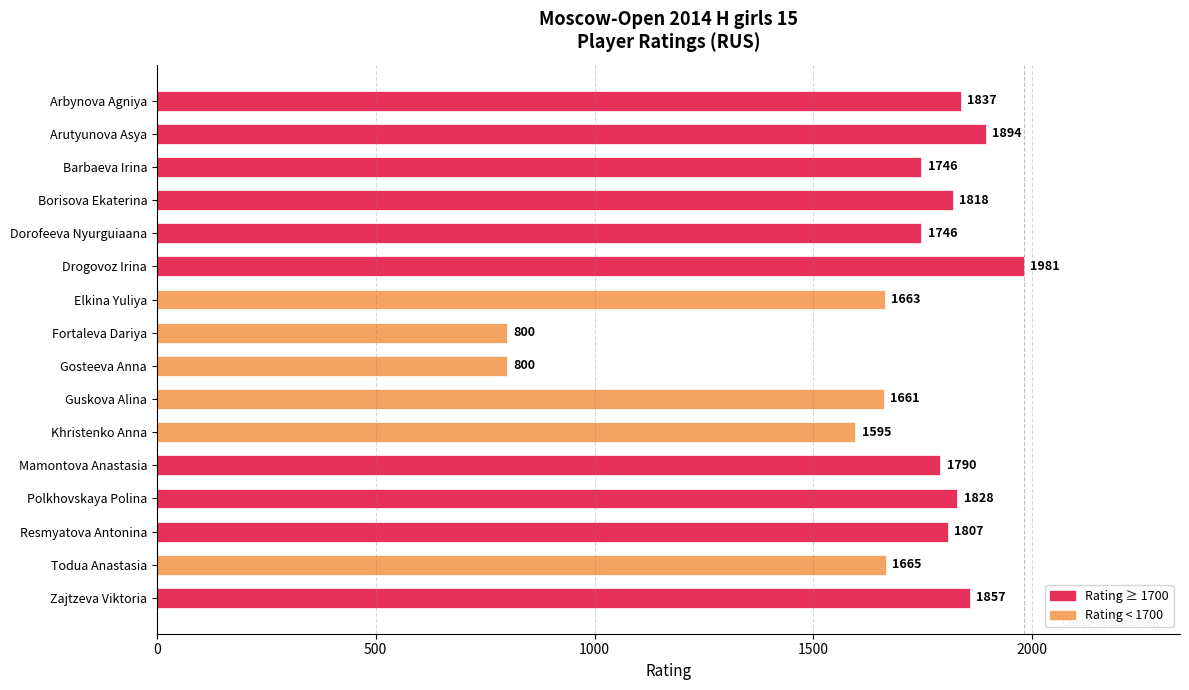

What is the label of the 8th bar from the bottom?

Gosteeva Anna